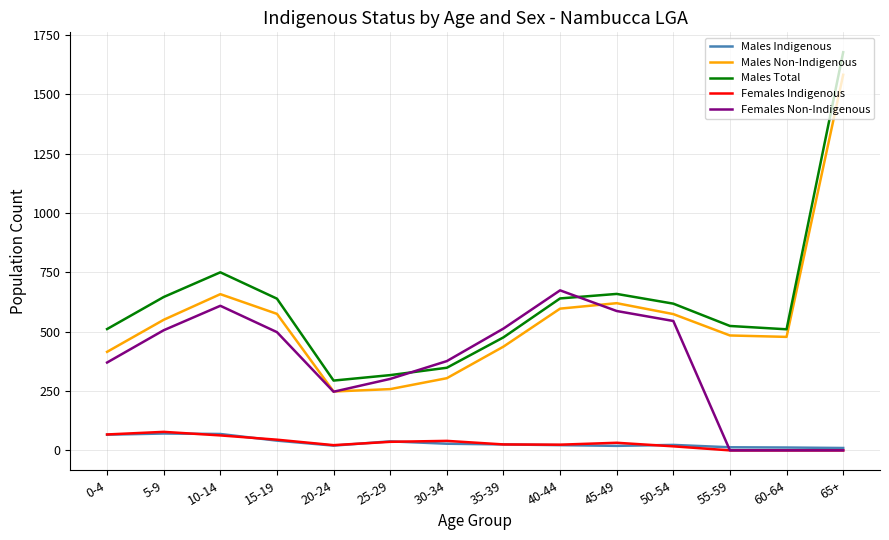

Is the value of Females Non-Indigenous at 30-34 greater than the value of Males Indigenous at 50-54?

Yes